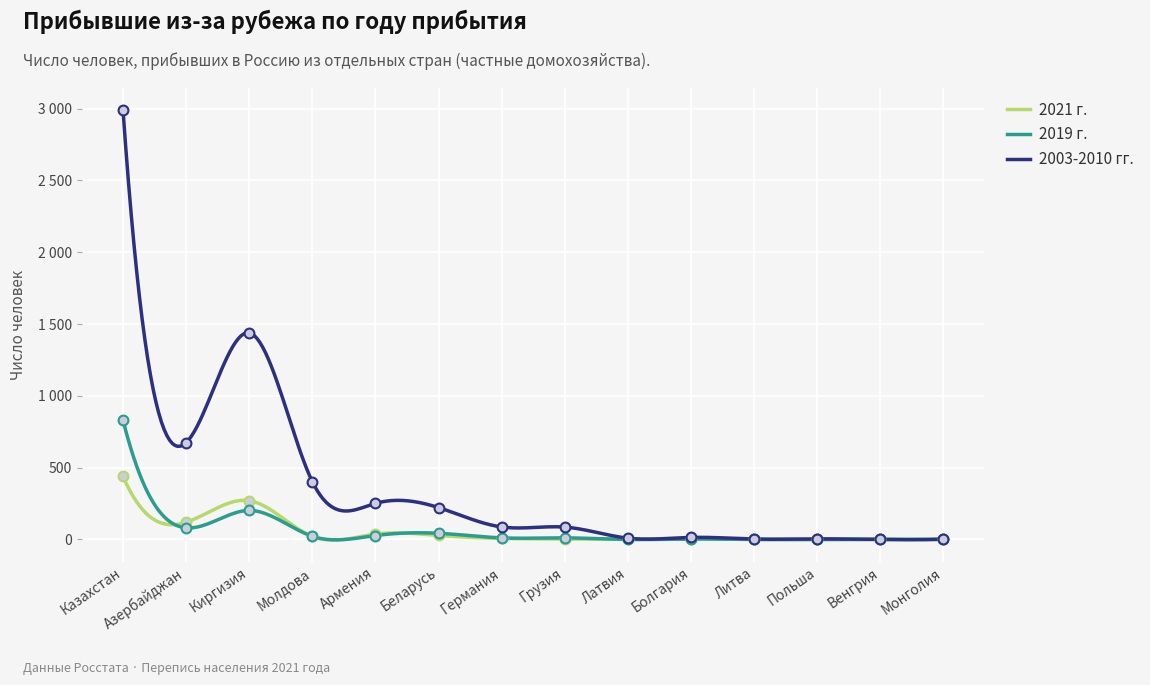

At how many categories does at least one series exceed 1290?

2